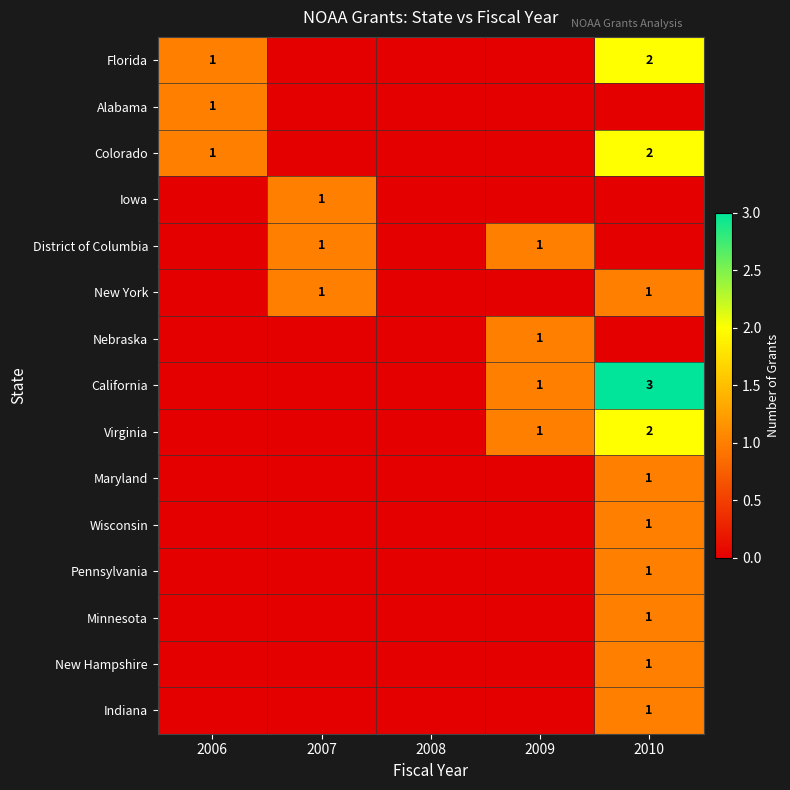

What is the greatest value displayed?

3